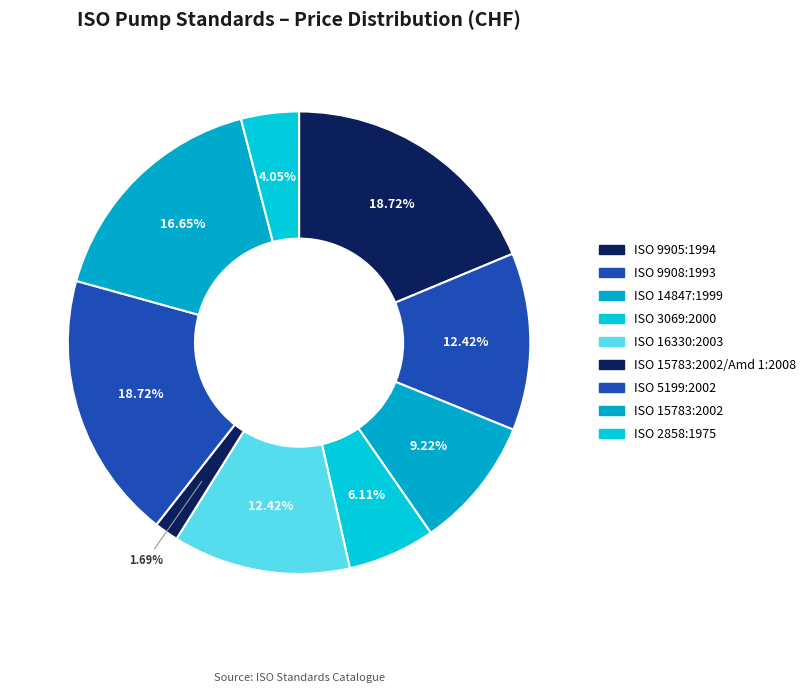

Approximately how many times larger is the value at ISO 2858:1975 compared to ISO 3069:2000?

0.7